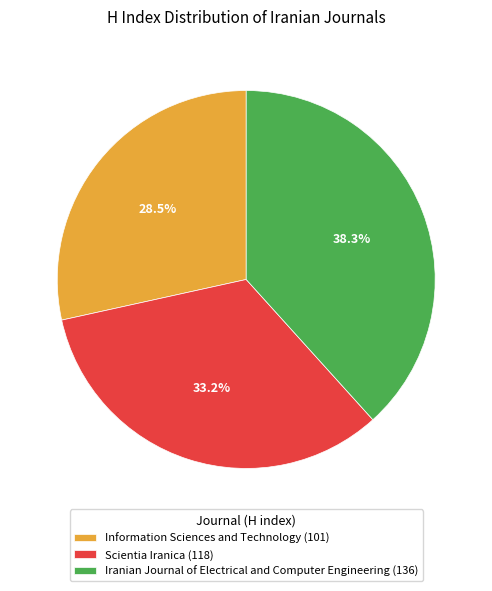

To the nearest percent, what is the difference between the largest and smallest slice percentages?

10%